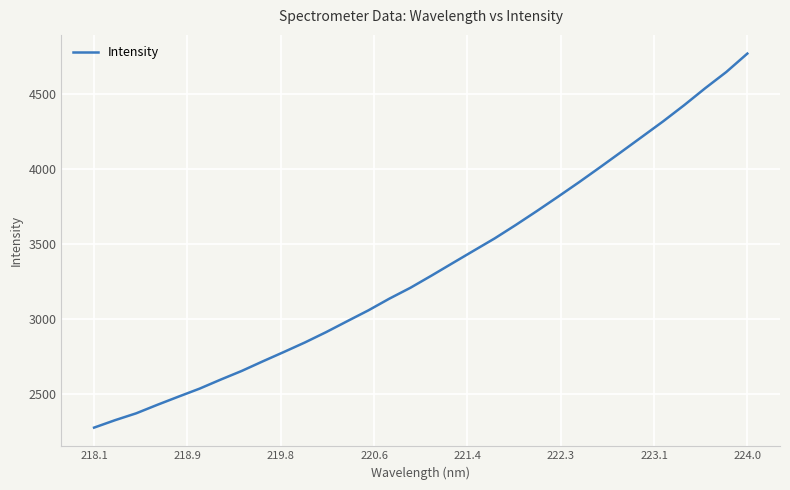

What is the smallest value displayed?

2277.5